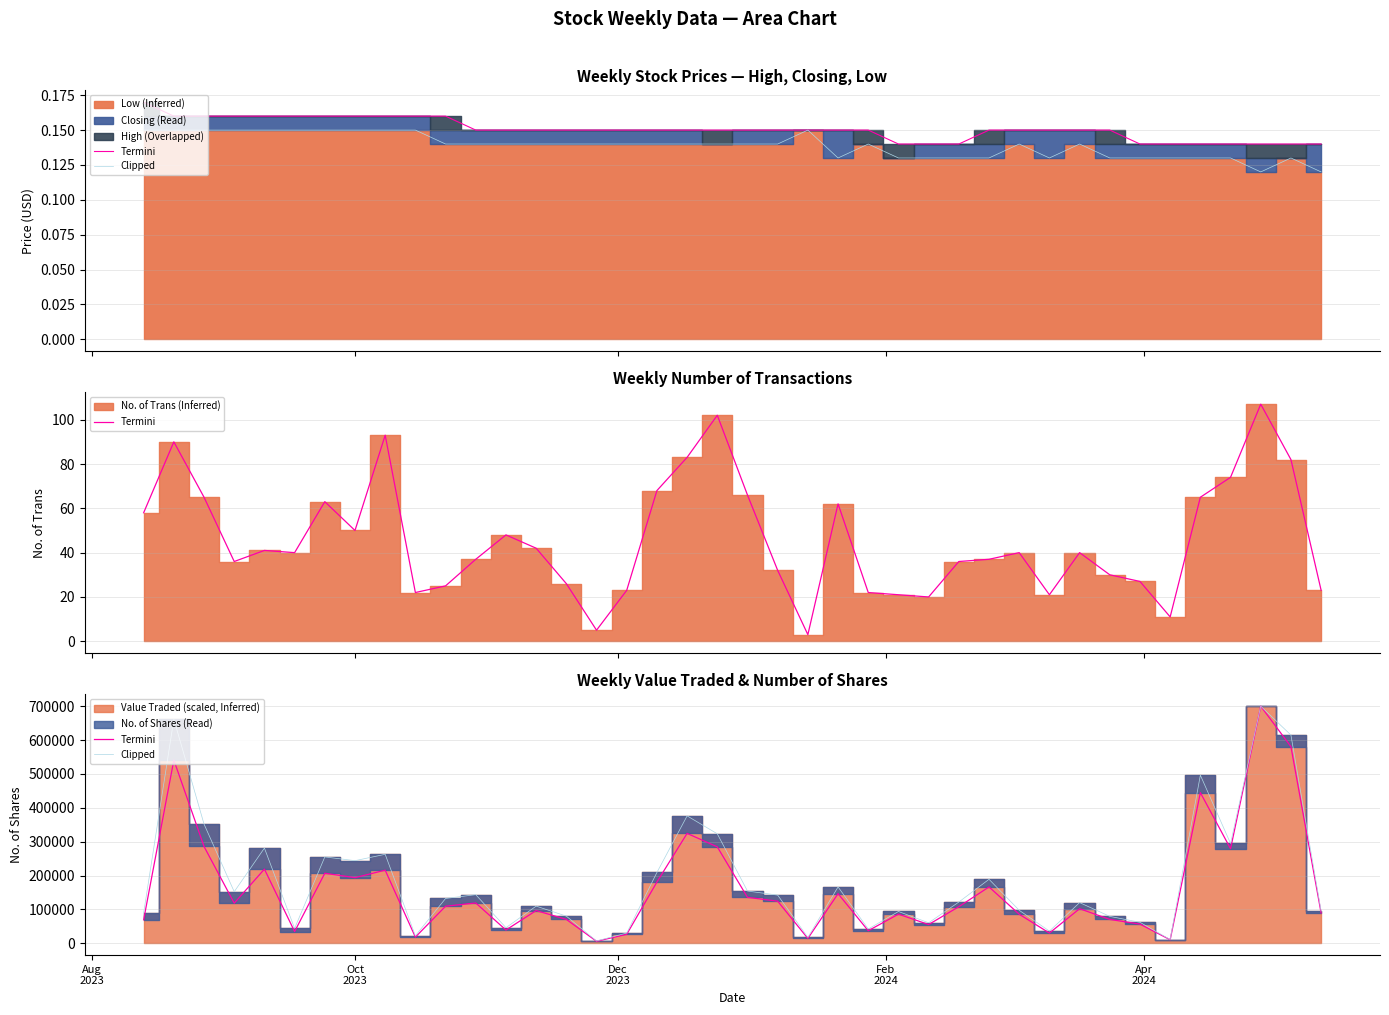

True or false: Termini and Clipped intersect in this chart.

False